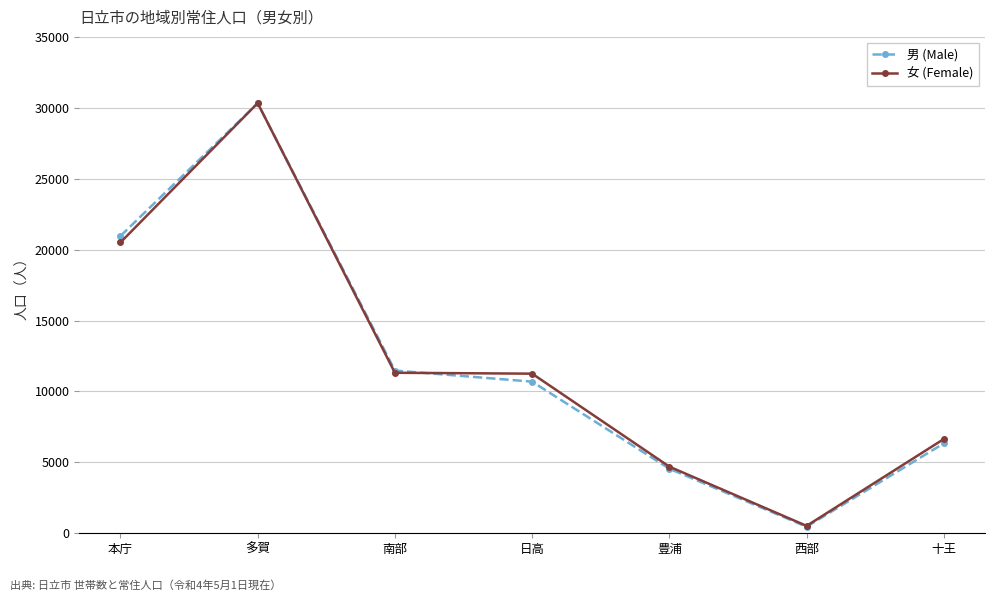

What value does the 男 (Male) series have at 多賀?

30321